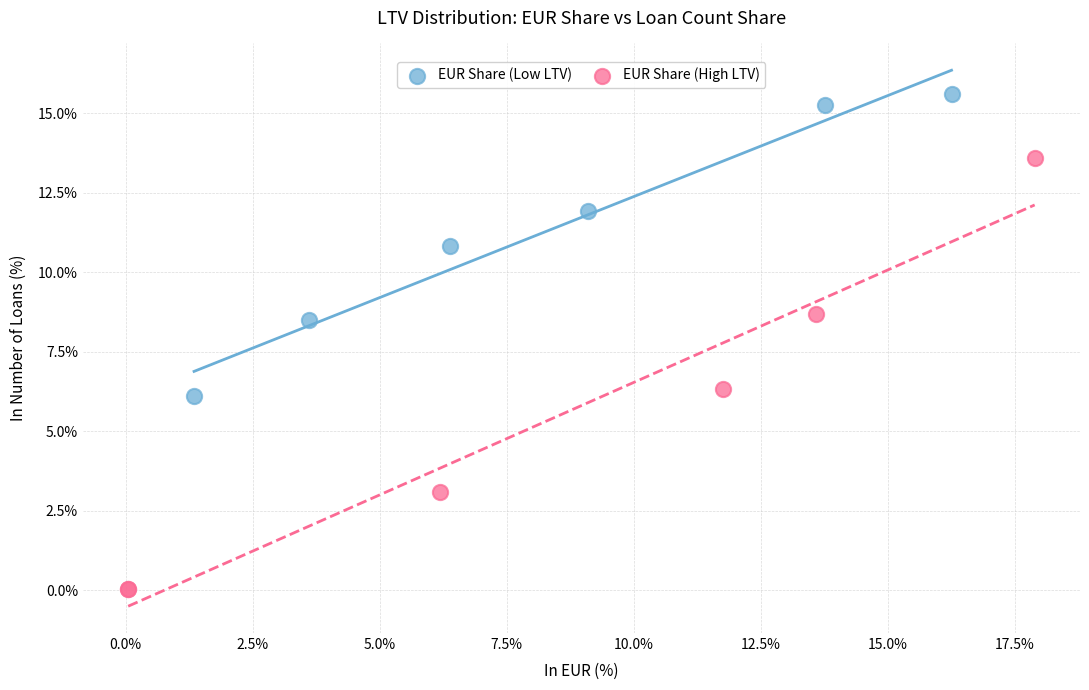

What are all the series names shown in the legend?

EUR Share (Low LTV), EUR Share (High LTV)